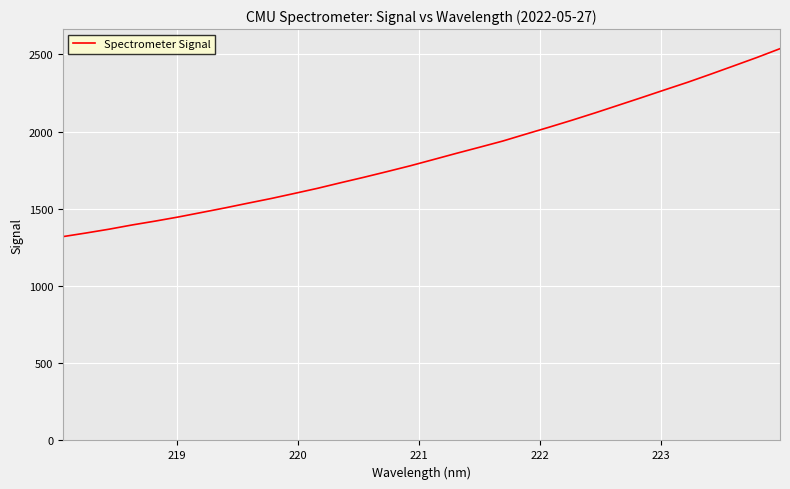

What is the difference between the maximum and minimum values?

1217.2